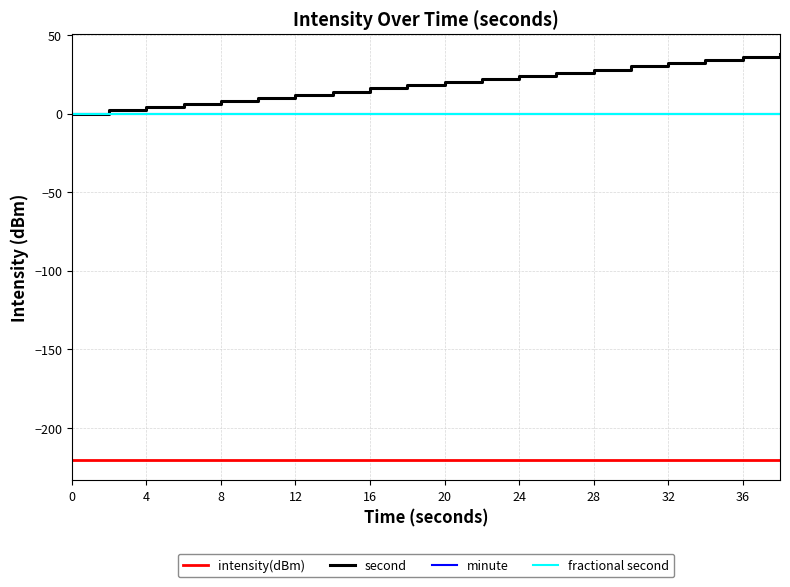

Is this an area chart (filled region under the line)?

No